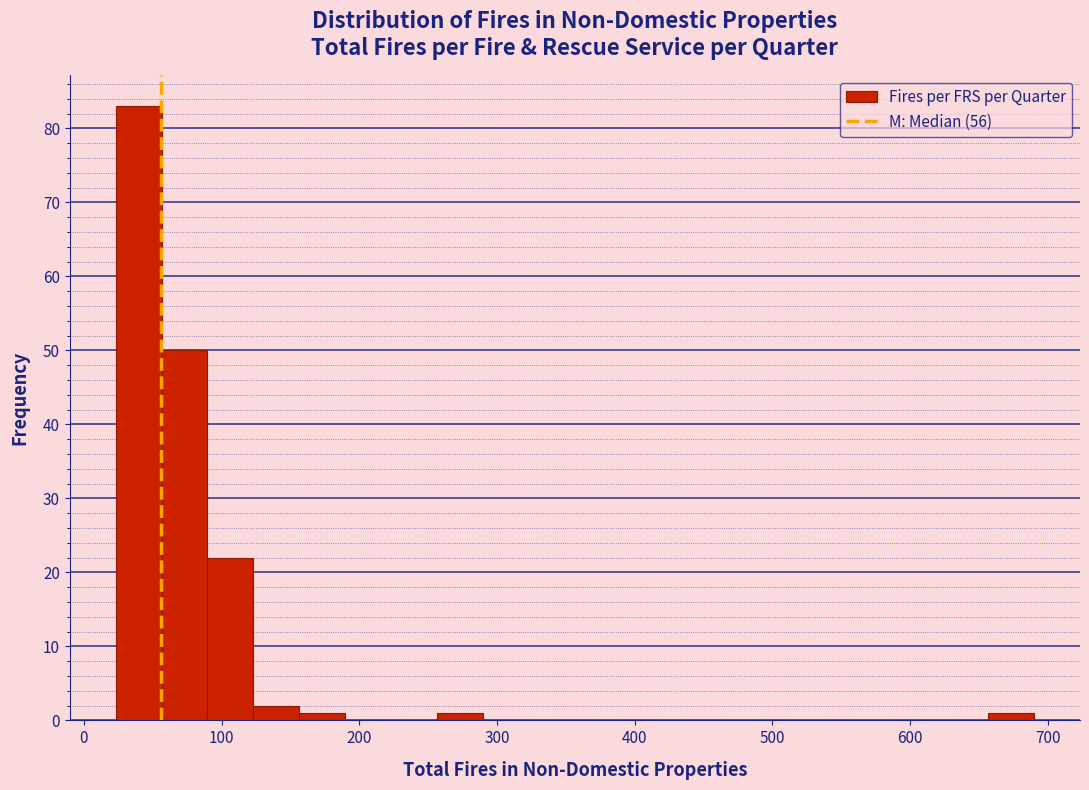

Around what value on the x-axis is the tallest bar? Give the approximate position of its centre, as read against the axis.

40